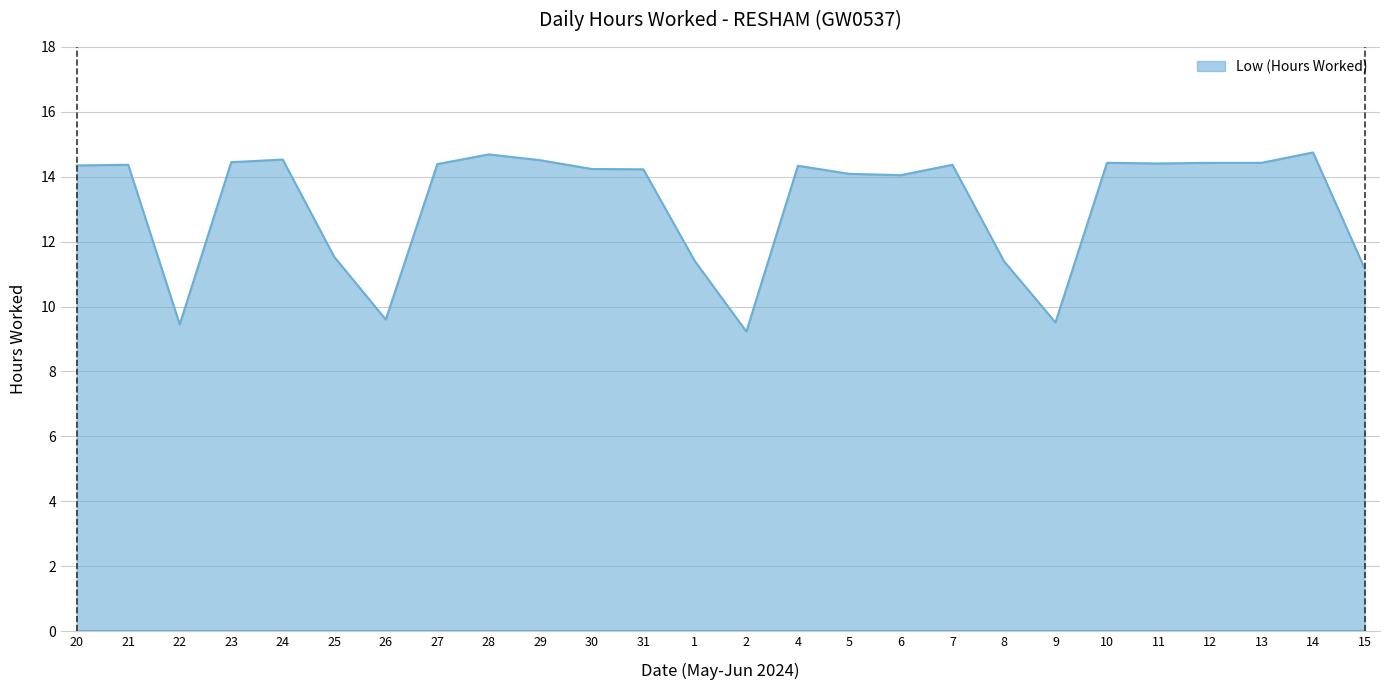

What is the maximum value shown in the chart?

14.8